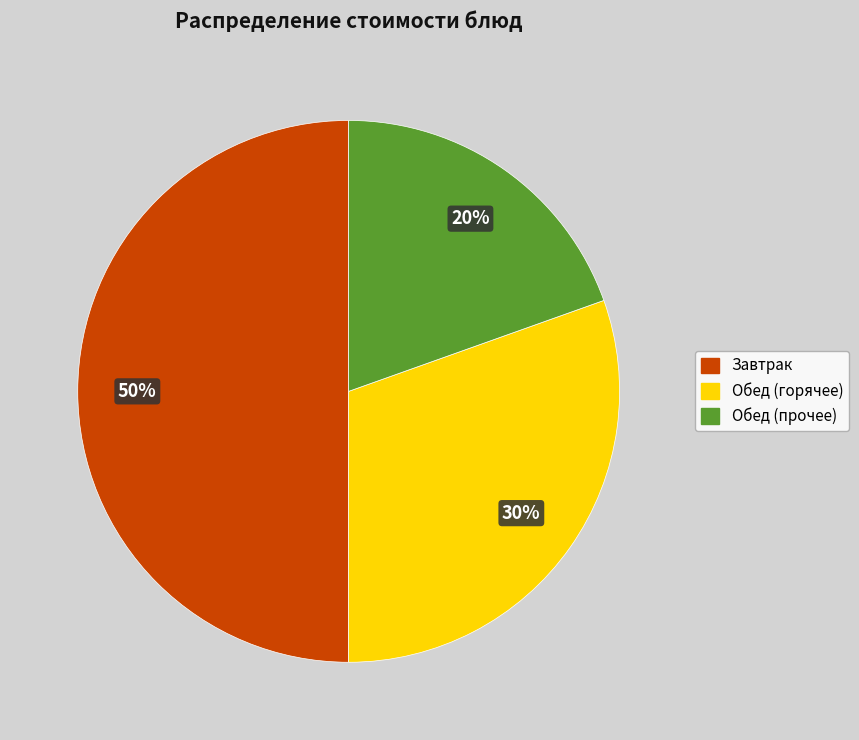

To the nearest percent, what is the average slice percentage?

33%